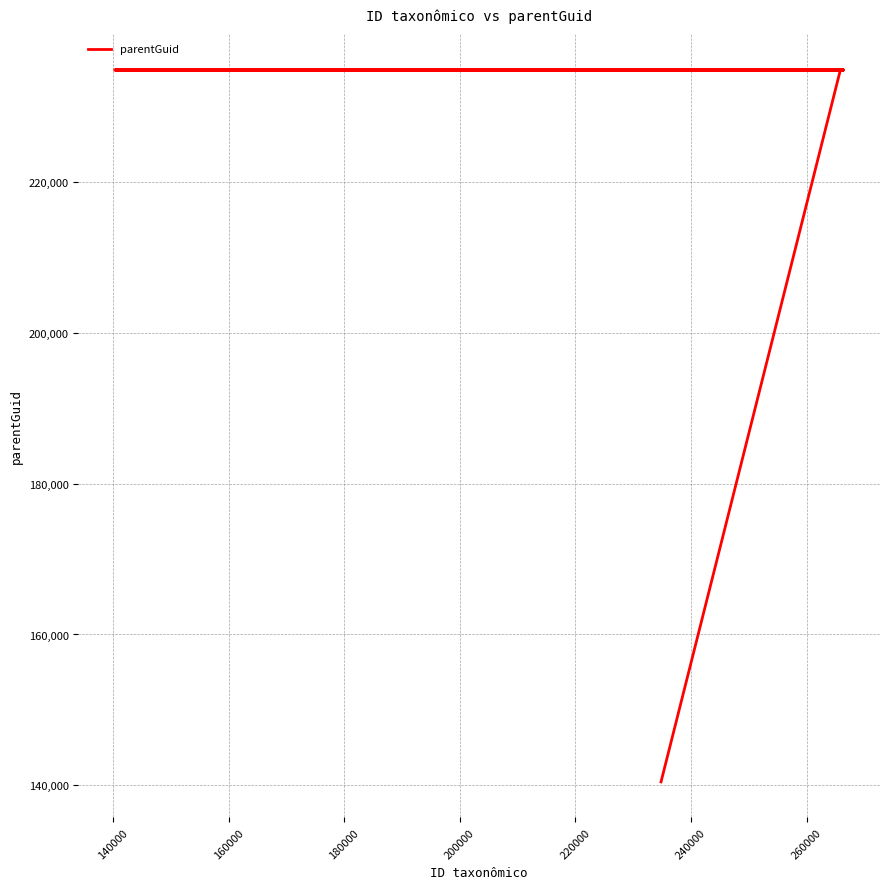

True or false: there are more than 1 points higher than both neighbors.

False